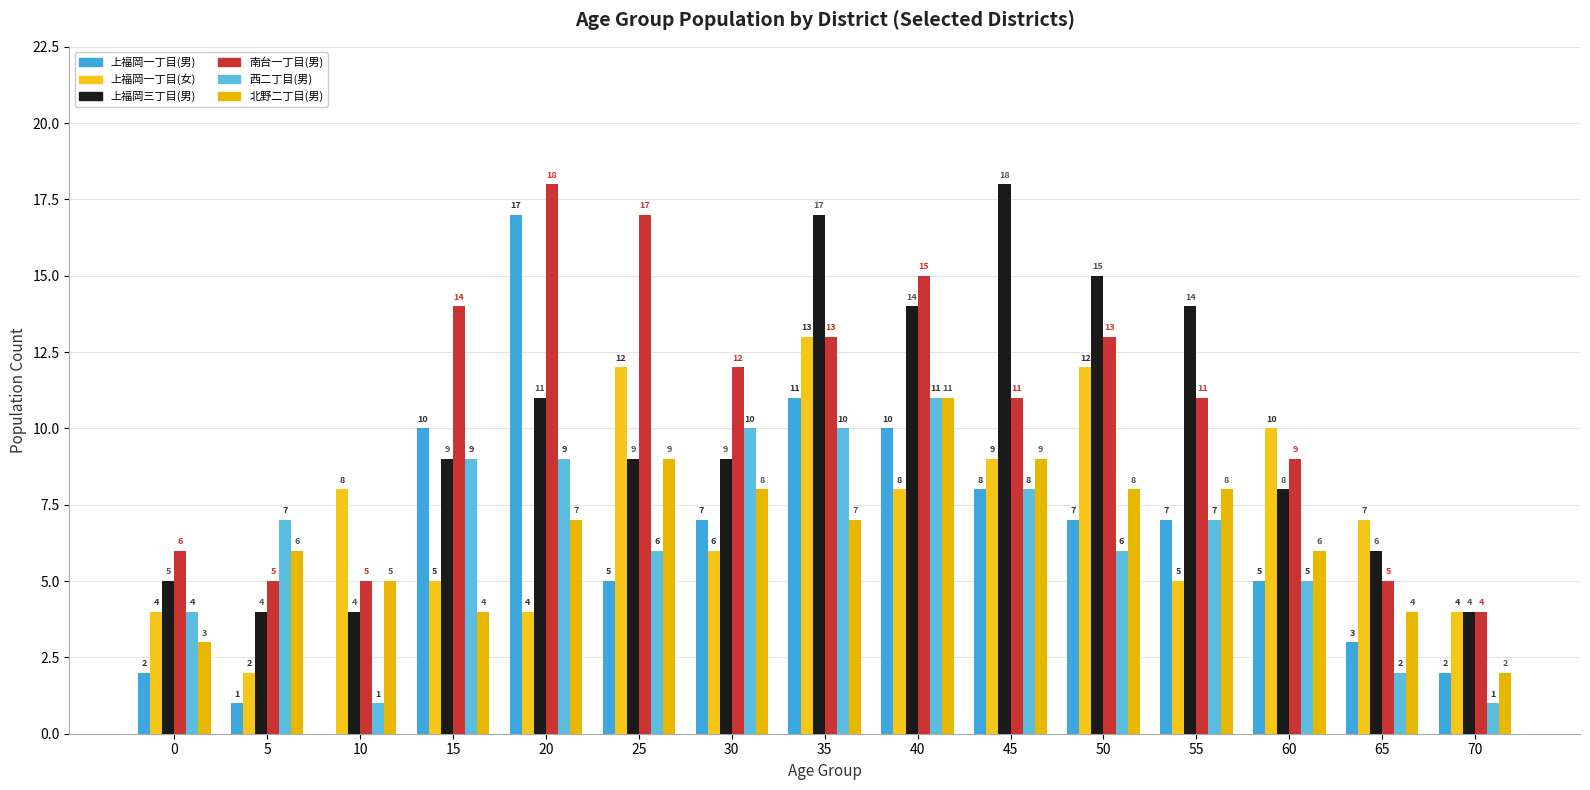

Which category has the highest value across all series?

45